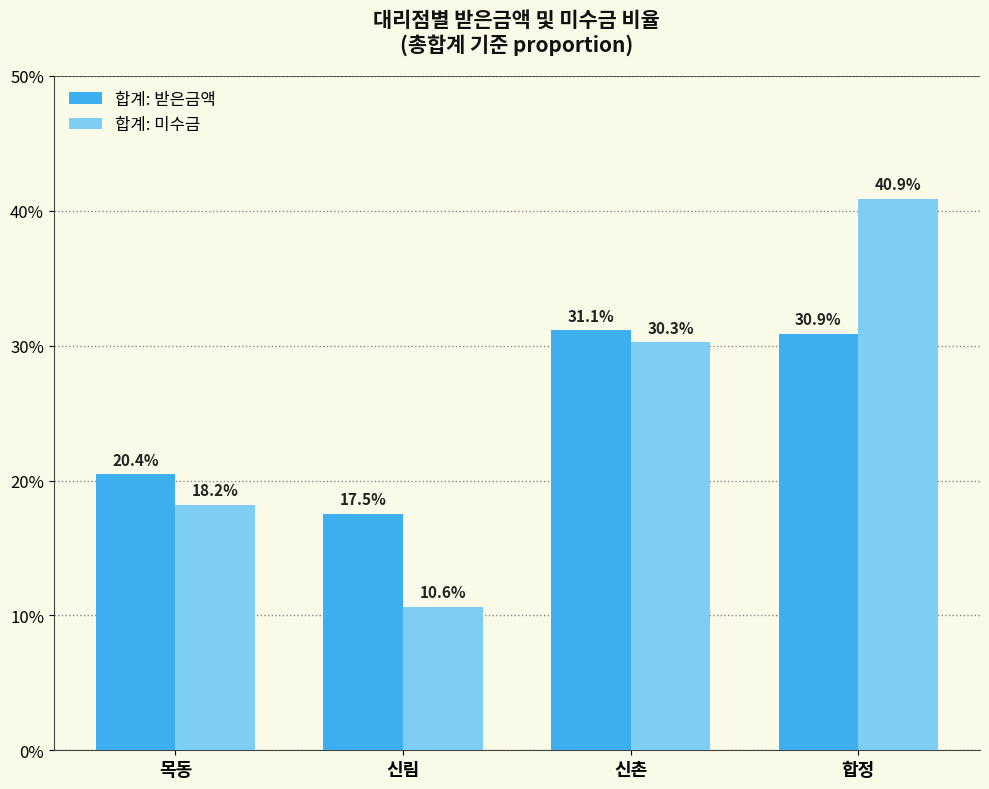

Are the bars grouped side by side (vs. stacked)?

Yes